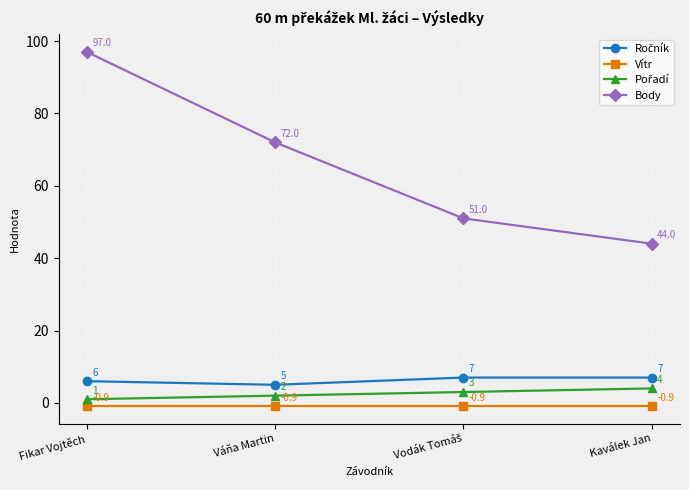

Does the chart display data point markers on the line(s)?

Yes